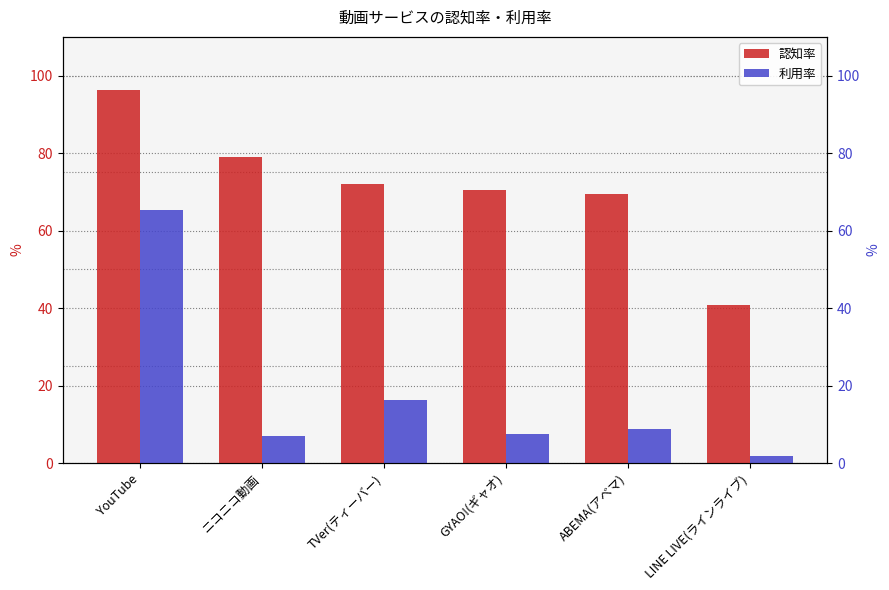

What is the difference between the 利用率 values at ニコニコ動画 and ABEMA(アベマ)?

1.6